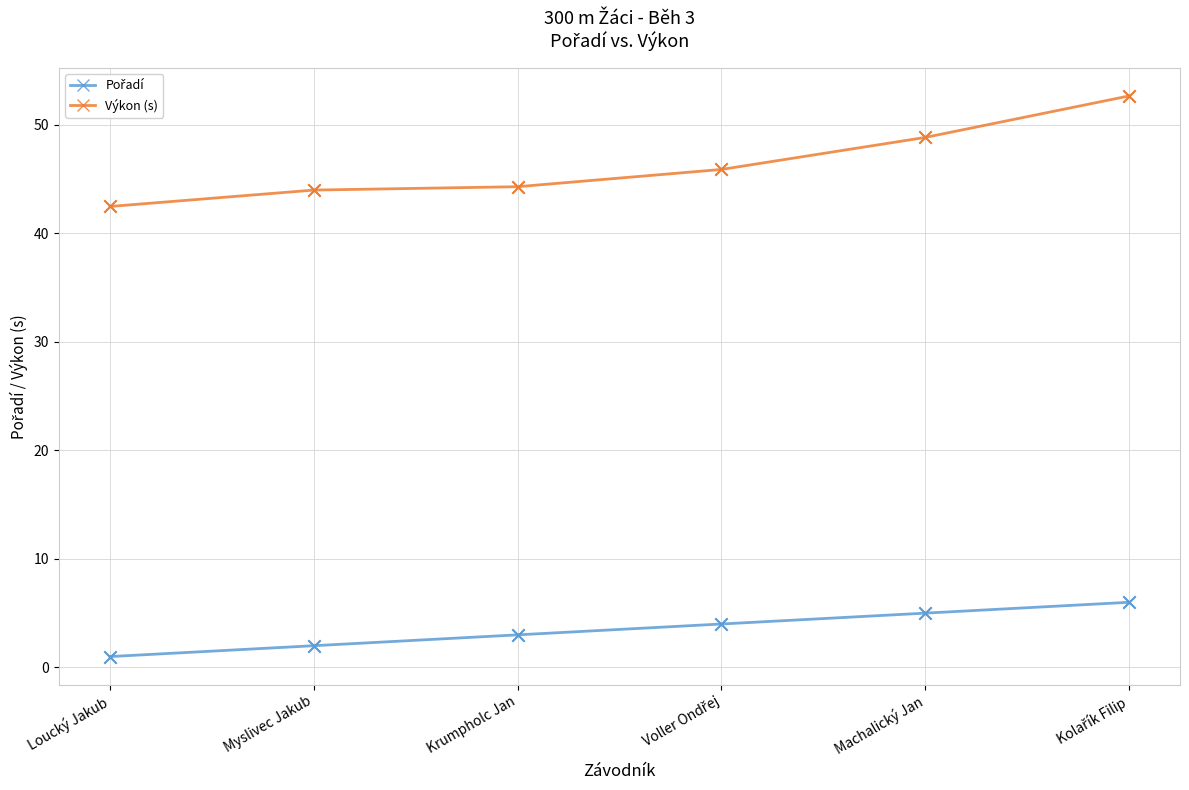

Which series has the largest total across all categories?

Výkon (s)